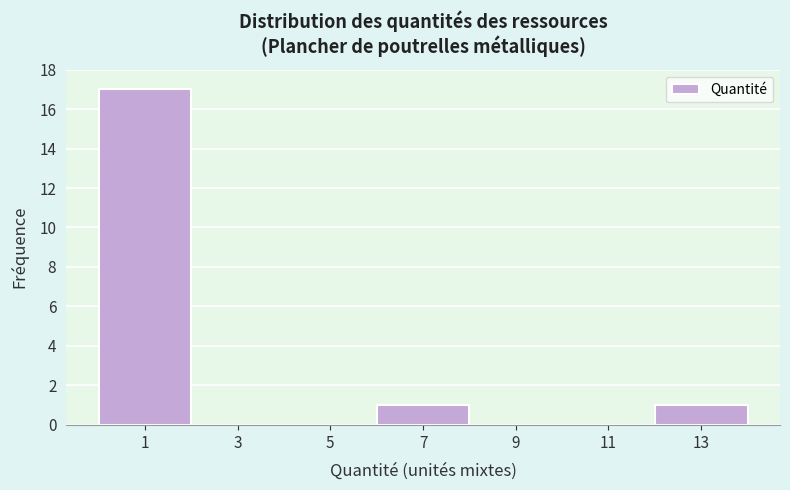

Reading left to right, transcribe this chart: for each bar, give the range it covers on the x-axis and its height. The values are not printed on the chart, so give them approximately, as read against the axis.

0 to 2: 17
2 to 4: 0
4 to 6: 0
6 to 8: 1
8 to 10: 0
10 to 12: 0
12 to 14: 1